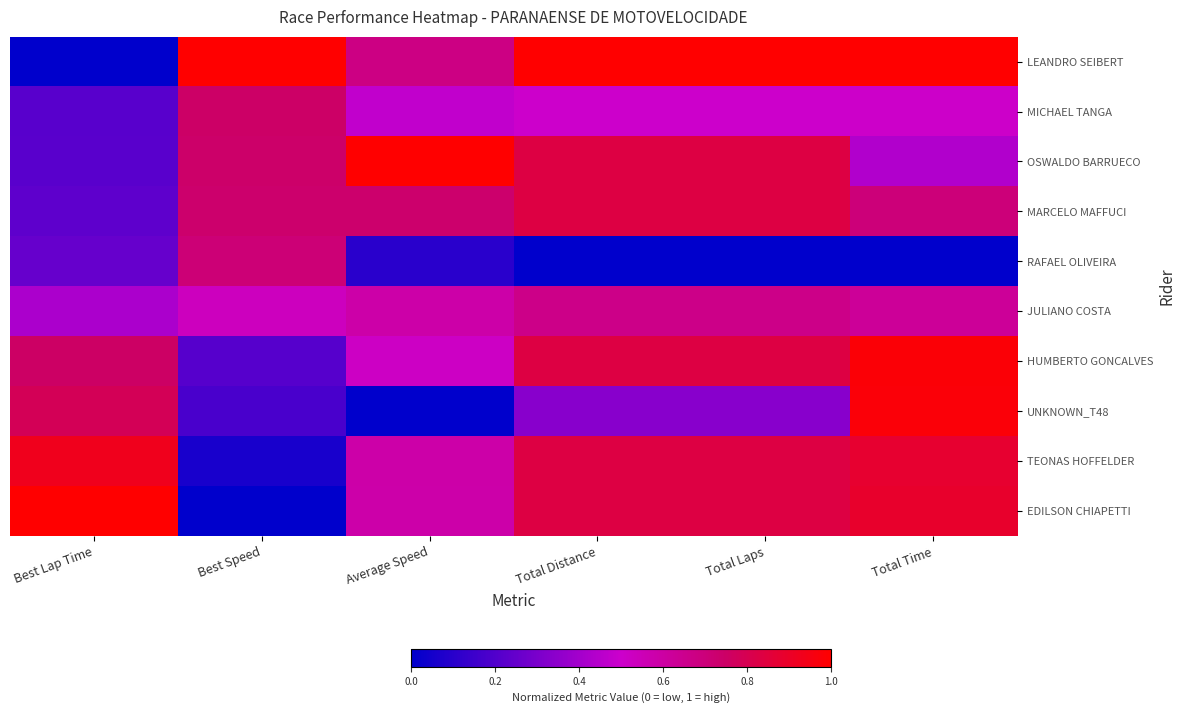

Reading right to left, what are all the values shown in this chart?

LEANDRO SEIBERT: Total Time=1.0	Total Laps=1.0	Total Distance=1.0	Average Speed=0.7	Best Speed=1.0	Best Lap Time=0.0
MICHAEL TANGA: Total Time=0.5	Total Laps=0.5	Total Distance=0.5	Average Speed=0.5	Best Speed=0.7	Best Lap Time=0.2
OSWALDO BARRUECO: Total Time=0.4	Total Laps=0.8	Total Distance=0.8	Average Speed=1.0	Best Speed=0.7	Best Lap Time=0.2
MARCELO MAFFUCI: Total Time=0.7	Total Laps=0.8	Total Distance=0.8	Average Speed=0.7	Best Speed=0.7	Best Lap Time=0.2
RAFAEL OLIVEIRA: Total Time=0.0	Total Laps=0.0	Total Distance=0.0	Average Speed=0.1	Best Speed=0.7	Best Lap Time=0.3
JULIANO COSTA: Total Time=0.6	Total Laps=0.7	Total Distance=0.7	Average Speed=0.6	Best Speed=0.5	Best Lap Time=0.4
HUMBERTO GONCALVES: Total Time=1.0	Total Laps=0.8	Total Distance=0.8	Average Speed=0.5	Best Speed=0.2	Best Lap Time=0.8
UNKNOWN_T48: Total Time=1.0	Total Laps=0.3	Total Distance=0.3	Average Speed=0.0	Best Speed=0.2	Best Lap Time=0.8
TEONAS HOFFELDER: Total Time=0.9	Total Laps=0.8	Total Distance=0.8	Average Speed=0.6	Best Speed=0.1	Best Lap Time=0.9
EDILSON CHIAPETTI: Total Time=0.9	Total Laps=0.8	Total Distance=0.8	Average Speed=0.6	Best Speed=0.0	Best Lap Time=1.0